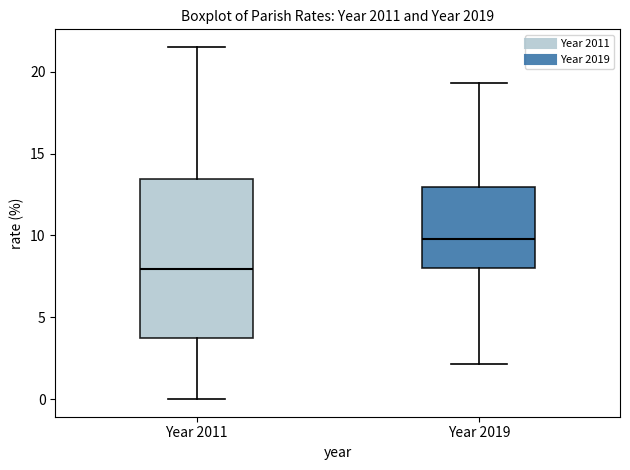

Which box is the tallest, from its lower edge to its upper edge?

Year 2011